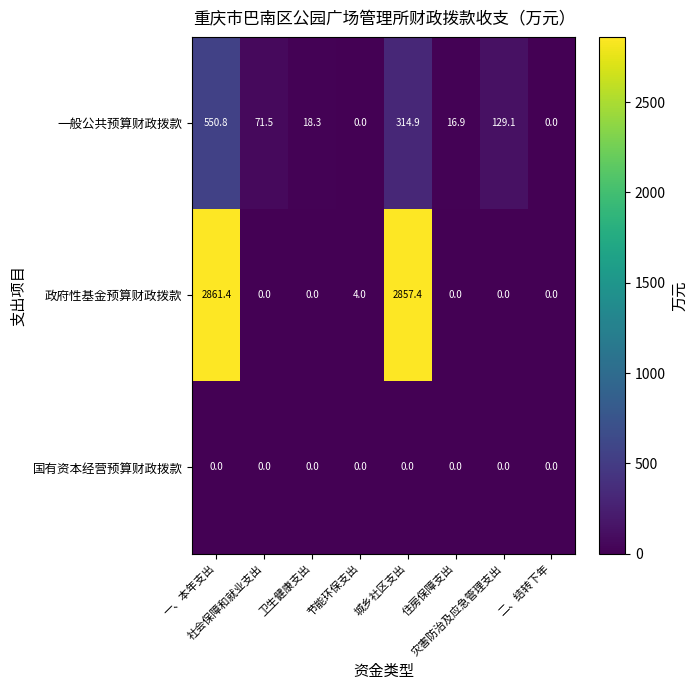

What is the average value of the 一般公共预算财政拨款 series?

137.7